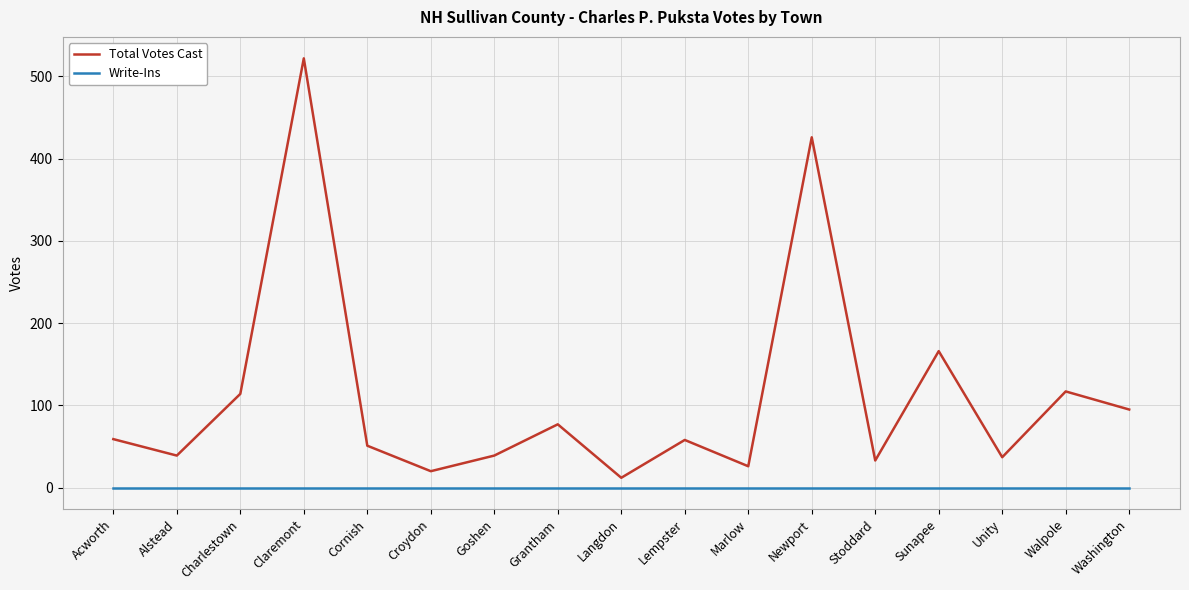

What is the lowest value of the Total Votes Cast series?

12